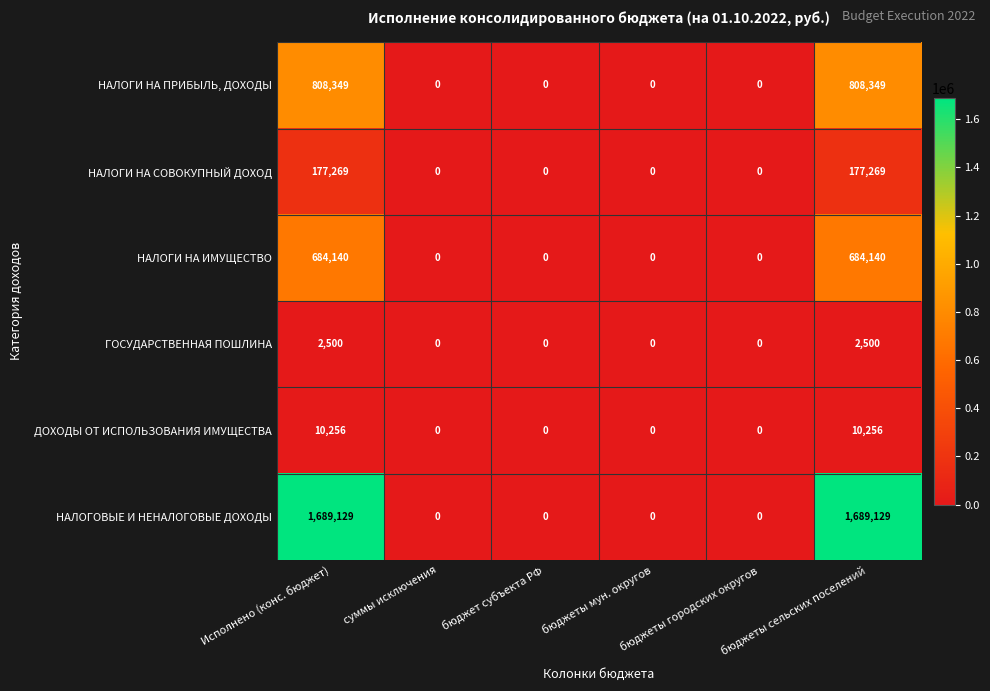

At Исполнено (конс. бюджет), list the series in order from smallest to largest.

ГОСУДАРСТВЕННАЯ ПОШЛИНА, ДОХОДЫ ОТ ИСПОЛЬЗОВАНИЯ ИМУЩЕСТВА, НАЛОГИ НА СОВОКУПНЫЙ ДОХОД, НАЛОГИ НА ИМУЩЕСТВО, НАЛОГИ НА ПРИБЫЛЬ, ДОХОДЫ, НАЛОГОВЫЕ И НЕНАЛОГОВЫЕ ДОХОДЫ